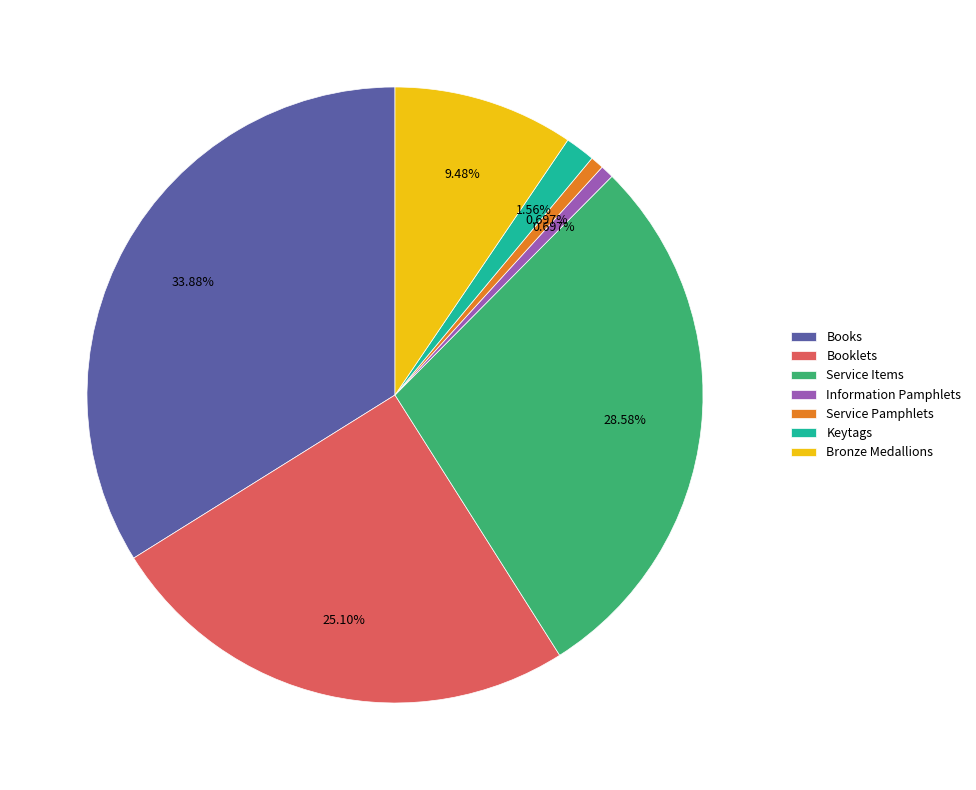

To the nearest percent, what is the average slice percentage?

14%